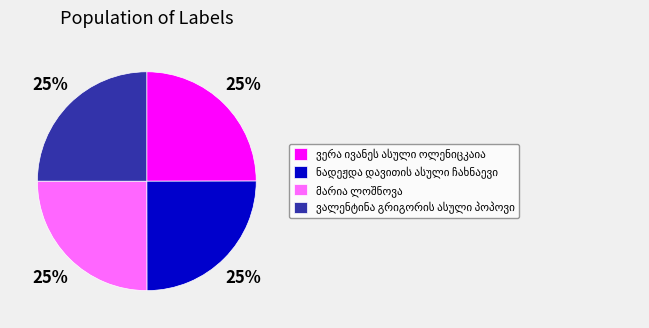

Is there a majority slice in this chart?

No